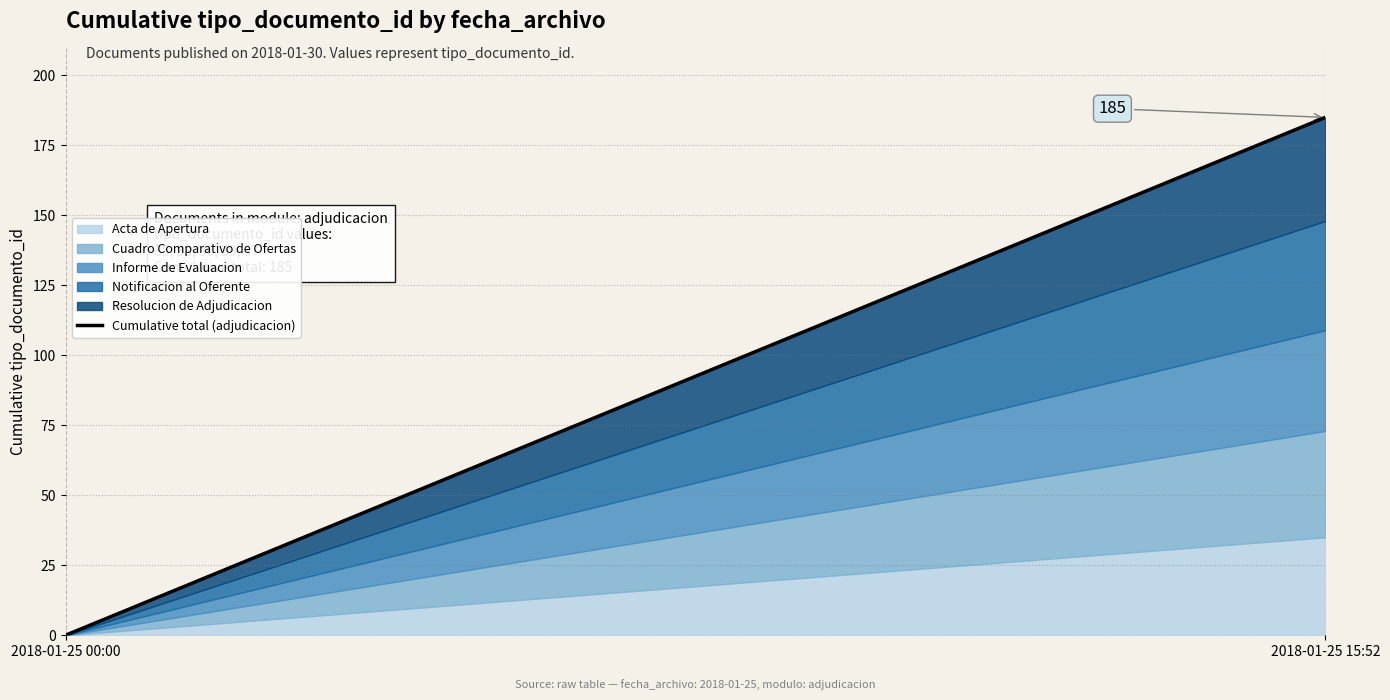

Which has a higher value, 2018-01-25 15:52 or 2018-01-25 00:00?

2018-01-25 15:52